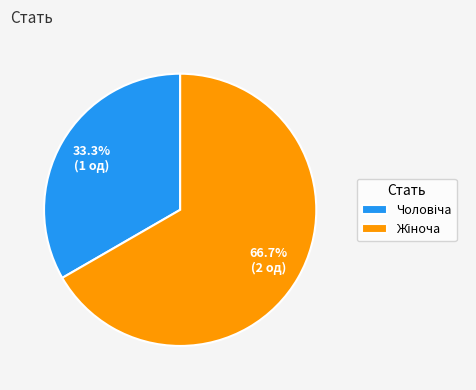

Is there a majority slice in this chart?

Yes